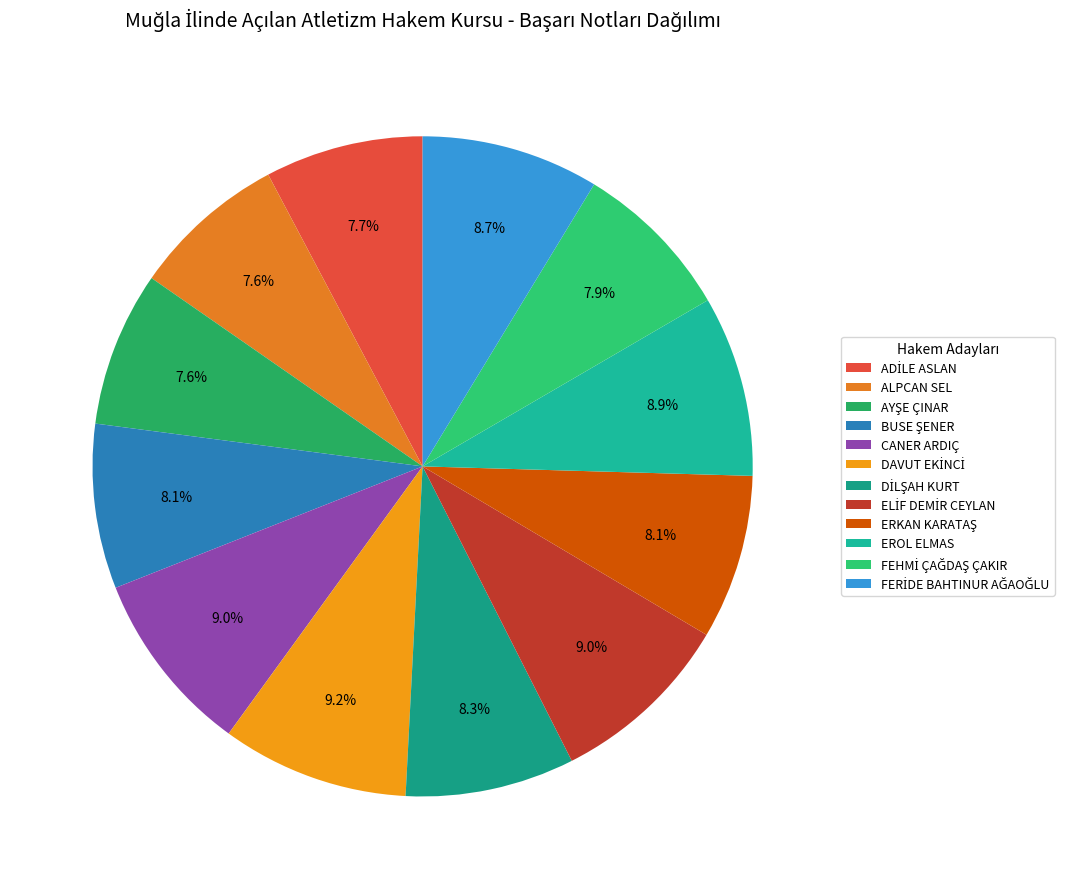

How many slices are in this pie chart?

12